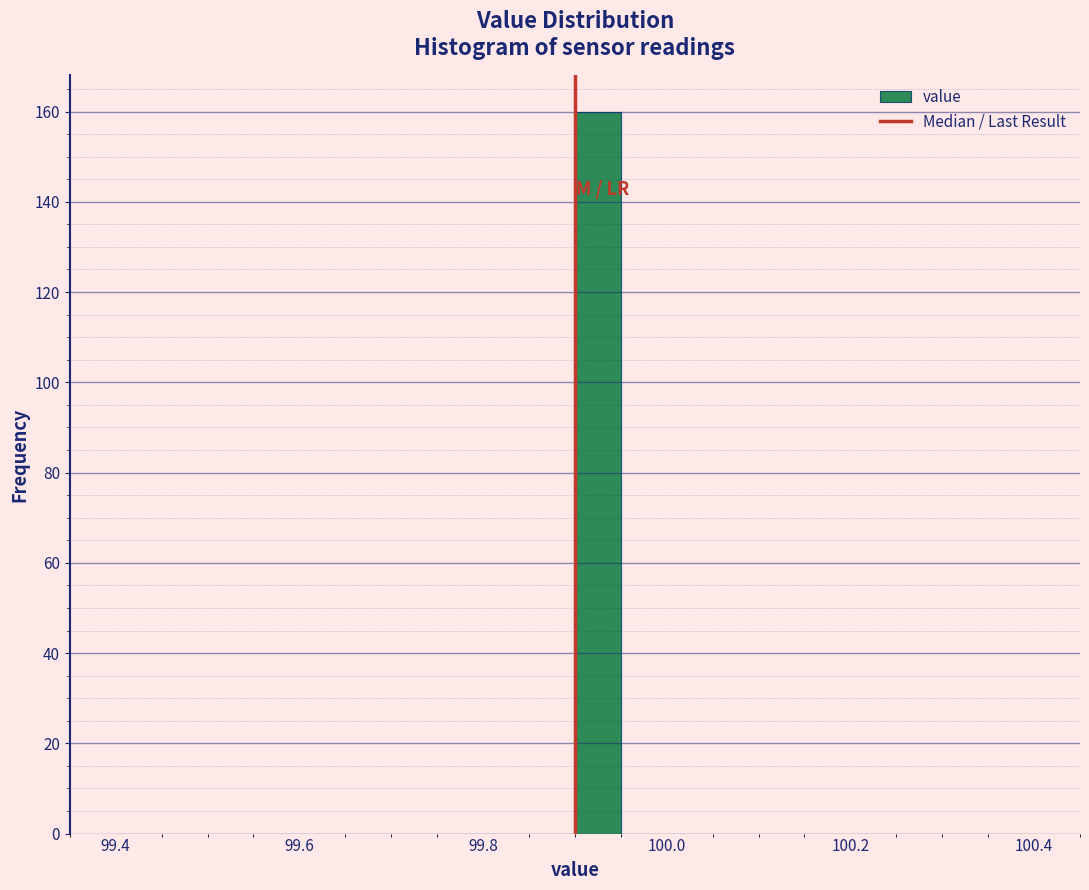

Around what value on the x-axis is the tallest bar? Give the approximate position of its centre, as read against the axis.

99.92